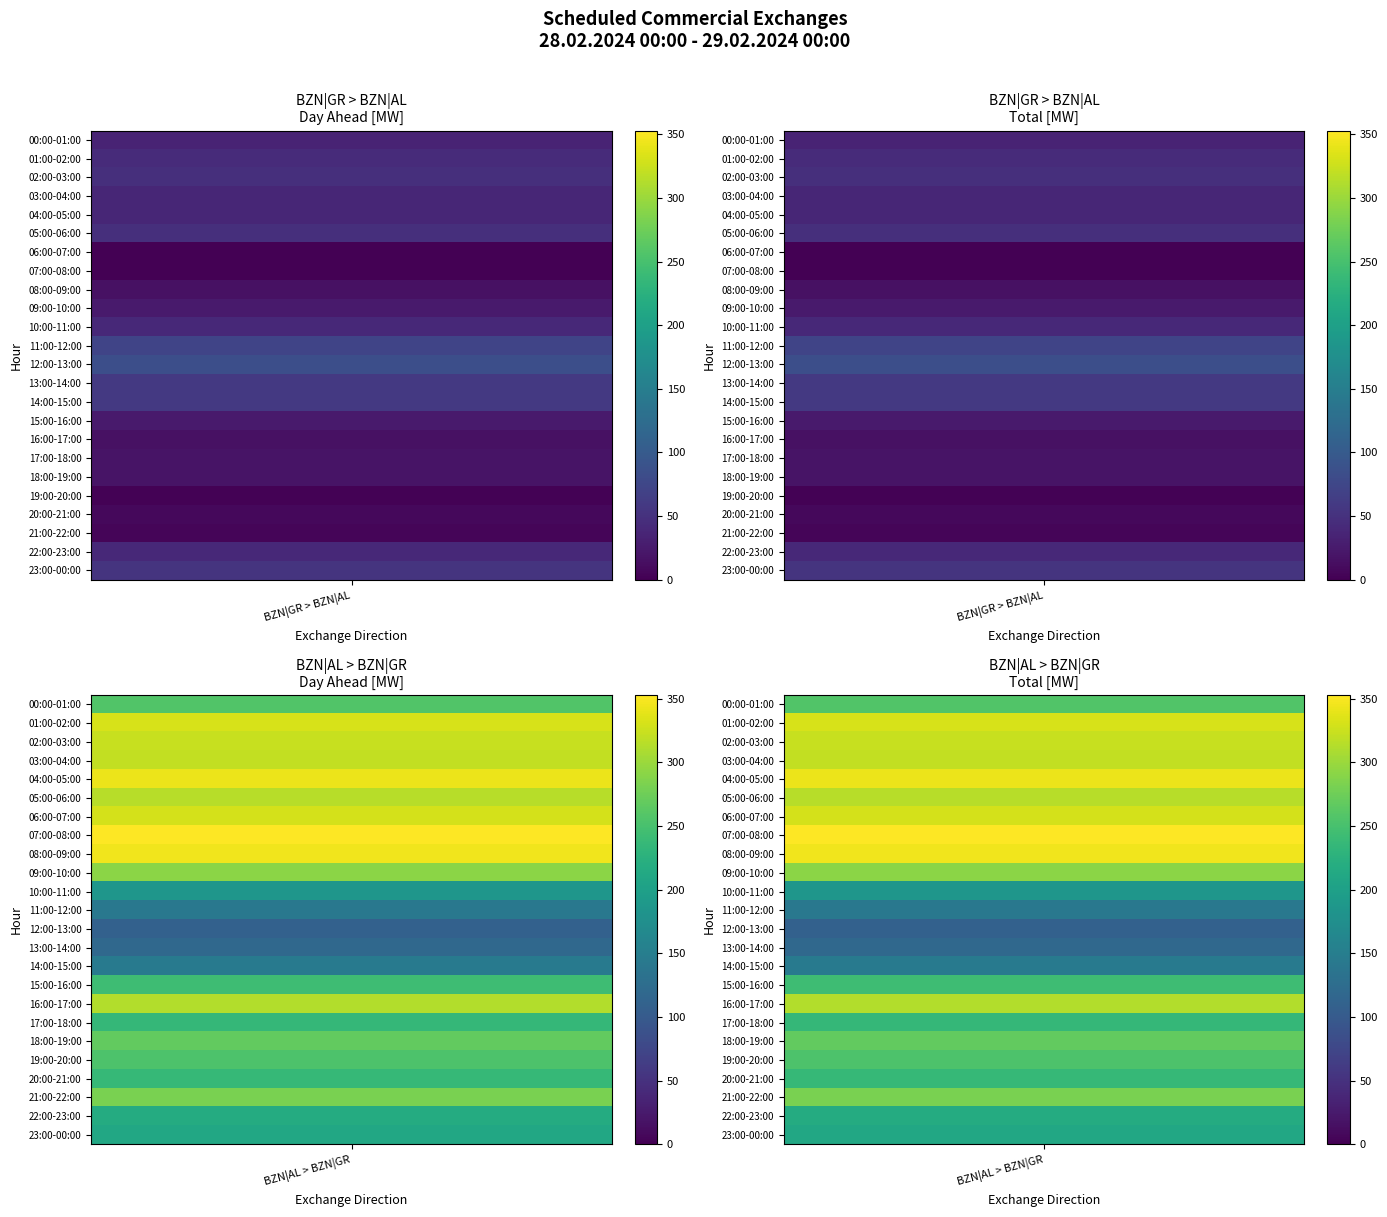

How many values in the BZN|AL > BZN|GR (Day Ahead) series exceed 268?

11